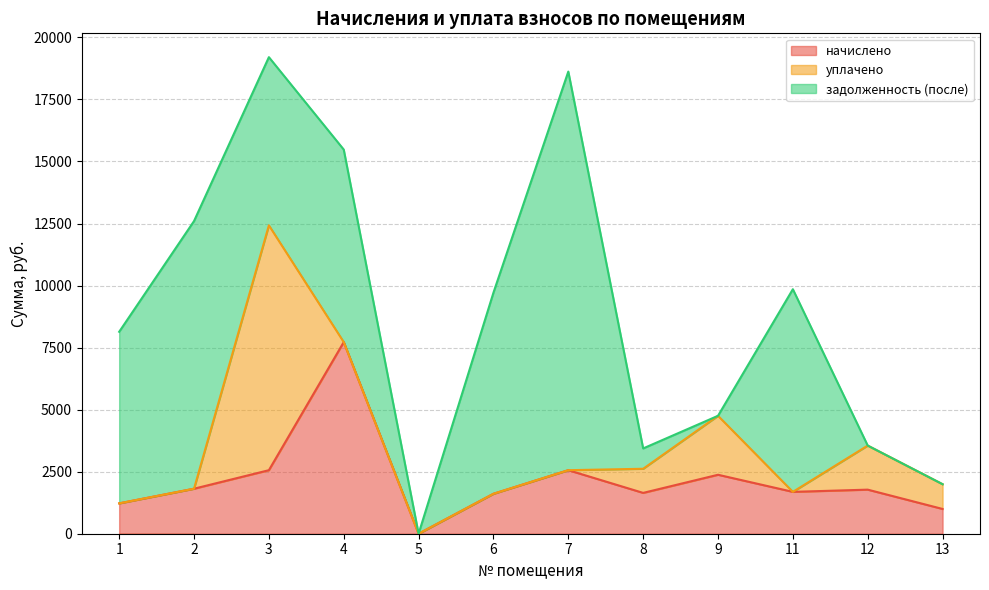

How many distinct data groups are displayed?

3